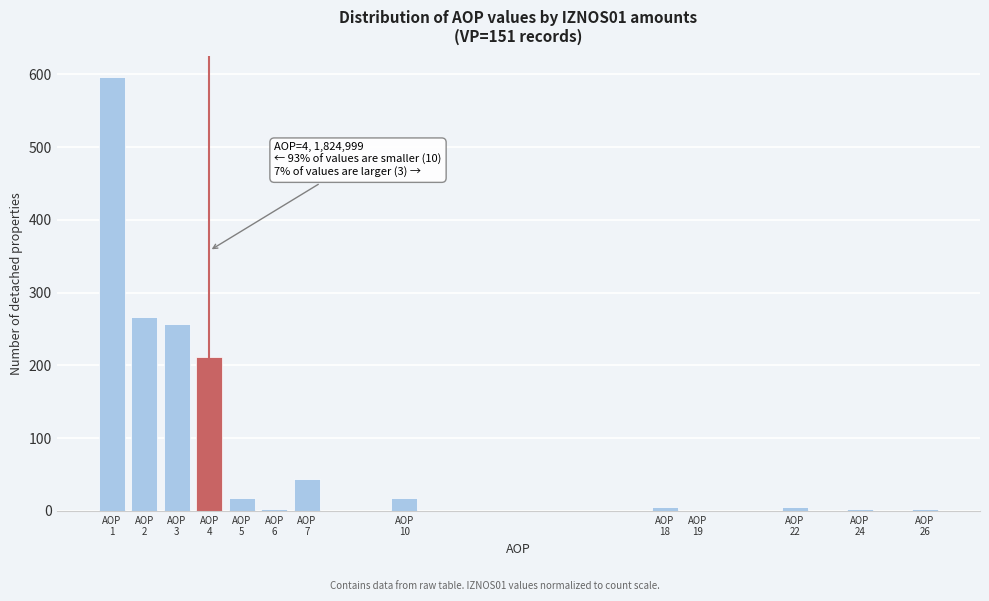

What is the sum of all values?

1430.0